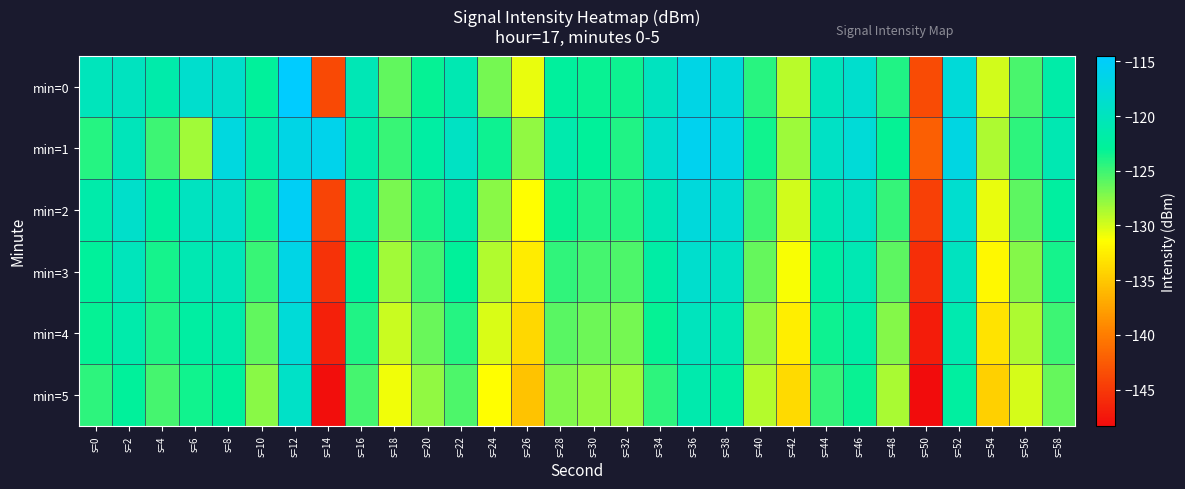

Reading right to left, transcribe all the data shown in this chart.

min=0: s=58=-121.7	s=56=-125.3	s=54=-129.9	s=52=-117.7	s=50=-143.6	s=48=-124.1	s=46=-118.7	s=44=-120.1	s=42=-129.1	s=40=-124.3	s=38=-117.6	s=36=-116.7	s=34=-119.8	s=32=-123.4	s=30=-123.3	s=28=-122.6	s=26=-130.6	s=24=-126.8	s=22=-120.9	s=20=-123.1	s=18=-126.2	s=16=-120.6	s=14=-143.7	s=12=-114.5	s=10=-122.8	s=8=-118.9	s=6=-118.6	s=4=-121.5	s=2=-119.8	s=0=-120.1
min=1: s=58=-120.9	s=56=-124.5	s=54=-128.7	s=52=-116.9	s=50=-142.1	s=48=-123.1	s=46=-117.9	s=44=-119.3	s=42=-128.2	s=40=-123.5	s=38=-116.8	s=36=-115.9	s=34=-118.6	s=32=-124.1	s=30=-122.9	s=28=-121.3	s=26=-127.8	s=24=-123.4	s=22=-119.5	s=20=-122.1	s=18=-124.8	s=16=-121.5	s=14=-116.1	s=12=-116.6	s=10=-121.6	s=8=-117.2	s=6=-128.2	s=4=-125.0	s=2=-120.3	s=0=-124.3
min=2: s=58=-122.4	s=56=-126.1	s=54=-130.6	s=52=-118.5	s=50=-144.4	s=48=-124.7	s=46=-119.4	s=44=-120.8	s=42=-129.9	s=40=-125.0	s=38=-118.3	s=36=-117.4	s=34=-120.6	s=32=-124.2	s=30=-124.0	s=28=-123.3	s=26=-131.4	s=24=-127.5	s=22=-121.6	s=20=-123.8	s=18=-127.0	s=16=-121.4	s=14=-144.2	s=12=-115.3	s=10=-123.6	s=8=-119.1	s=6=-119.7	s=4=-122.3	s=2=-118.9	s=0=-121.5
min=3: s=58=-123.7	s=56=-127.4	s=54=-131.9	s=52=-119.8	s=50=-145.7	s=48=-126.0	s=46=-120.7	s=44=-122.1	s=42=-131.2	s=40=-126.3	s=38=-119.6	s=36=-118.7	s=34=-121.9	s=32=-125.5	s=30=-125.3	s=28=-124.6	s=26=-132.7	s=24=-128.8	s=22=-122.9	s=20=-125.1	s=18=-128.3	s=16=-122.7	s=14=-145.5	s=12=-116.6	s=10=-124.9	s=8=-120.3	s=6=-120.9	s=4=-123.7	s=2=-120.1	s=0=-122.8
min=4: s=58=-125.0	s=56=-128.7	s=54=-133.2	s=52=-121.1	s=50=-147.0	s=48=-127.3	s=46=-122.0	s=44=-123.4	s=42=-132.5	s=40=-127.6	s=38=-120.9	s=36=-120.0	s=34=-123.2	s=32=-126.8	s=30=-126.6	s=28=-125.9	s=26=-134.0	s=24=-130.1	s=22=-124.2	s=20=-126.4	s=18=-129.6	s=16=-124.0	s=14=-146.8	s=12=-117.9	s=10=-126.2	s=8=-121.5	s=6=-122.2	s=4=-124.0	s=2=-121.4	s=0=-123.1
min=5: s=58=-126.3	s=56=-130.0	s=54=-134.5	s=52=-122.4	s=50=-148.3	s=48=-128.6	s=46=-123.3	s=44=-124.7	s=42=-133.8	s=40=-128.9	s=38=-122.2	s=36=-121.3	s=34=-124.5	s=32=-128.1	s=30=-127.9	s=28=-127.2	s=26=-135.3	s=24=-131.4	s=22=-125.5	s=20=-127.7	s=18=-130.9	s=16=-125.3	s=14=-148.1	s=12=-119.2	s=10=-127.5	s=8=-122.8	s=6=-123.5	s=4=-125.3	s=2=-122.7	s=0=-124.4